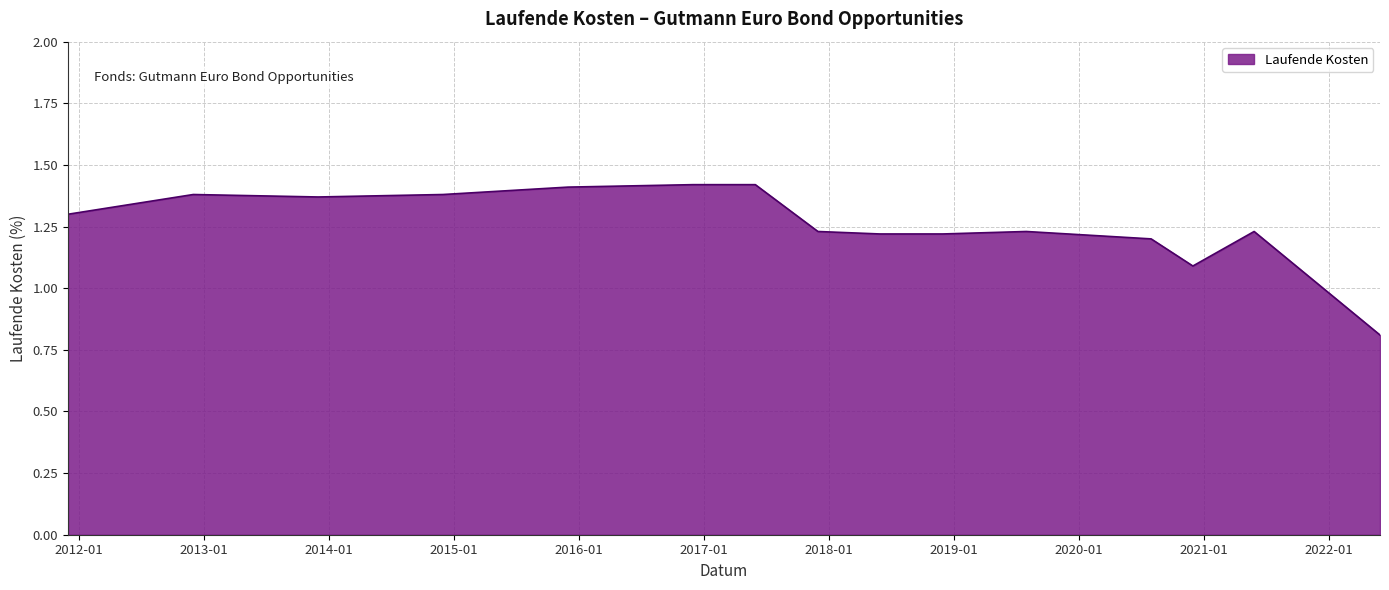

What is the smallest value displayed?

0.8